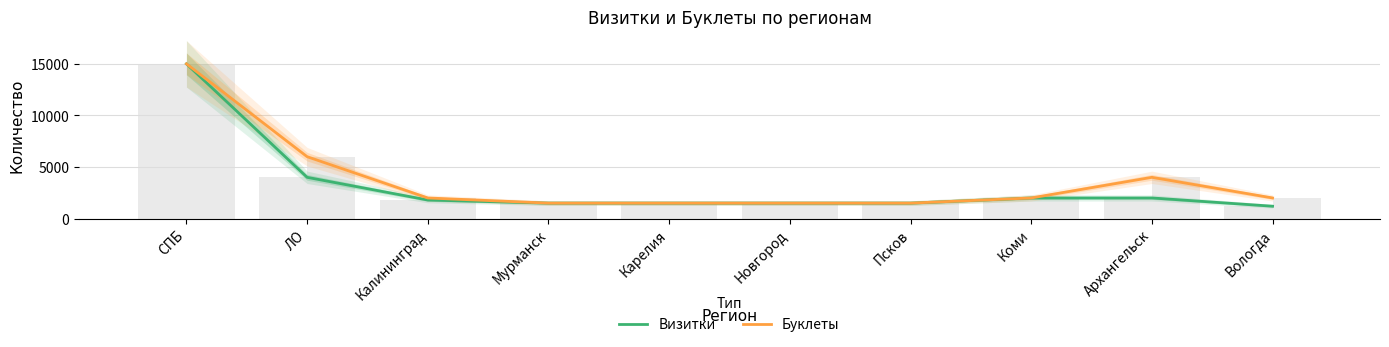

List the series in order of their peak value, lowest first.

Визитки, Буклеты